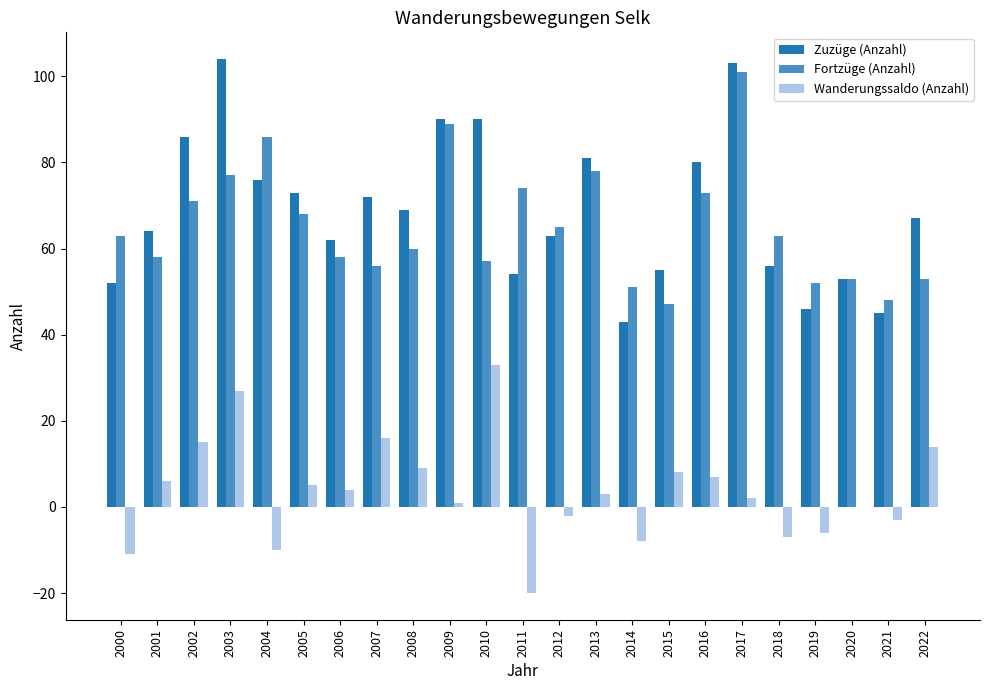

How many groups of bars are there?

23